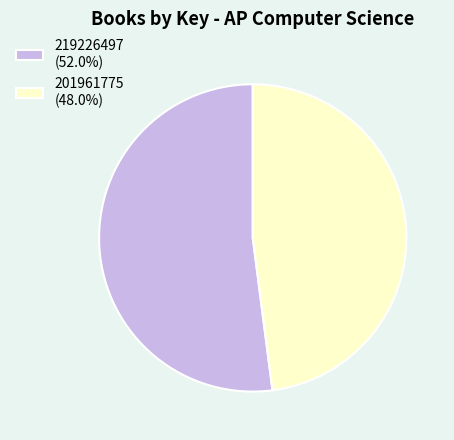

Is it true that 219226497 is 43% of the pie?

False